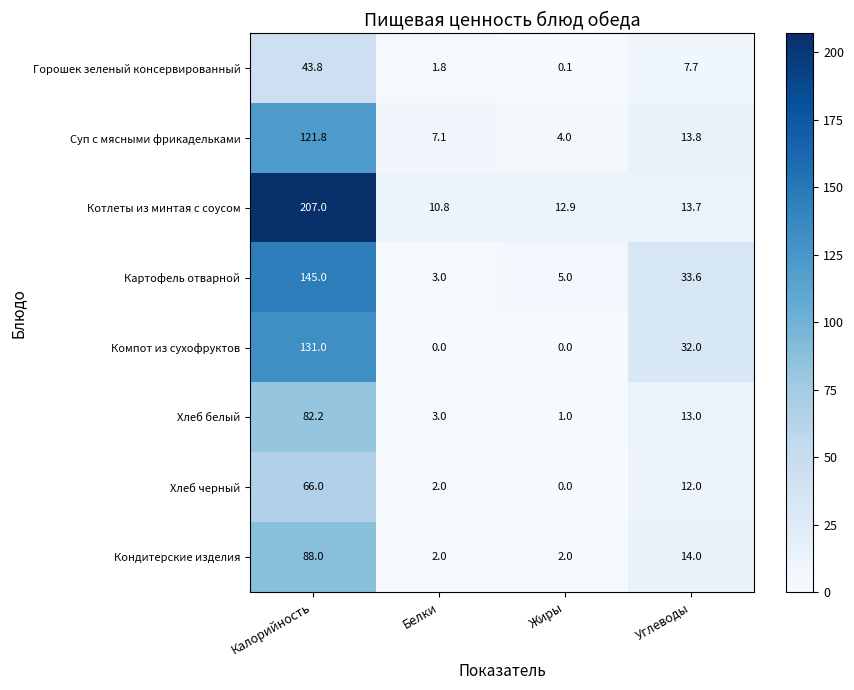

The Хлеб черный series shows -22.0 at Жиры. True or false?

False